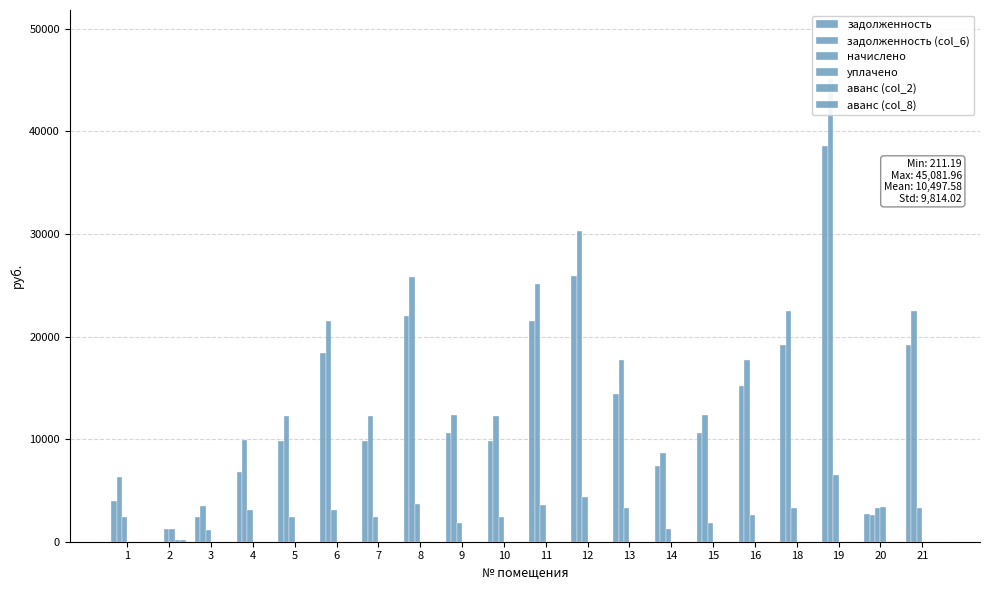

True or false: начислено has a value of 720.3 at 20.

False